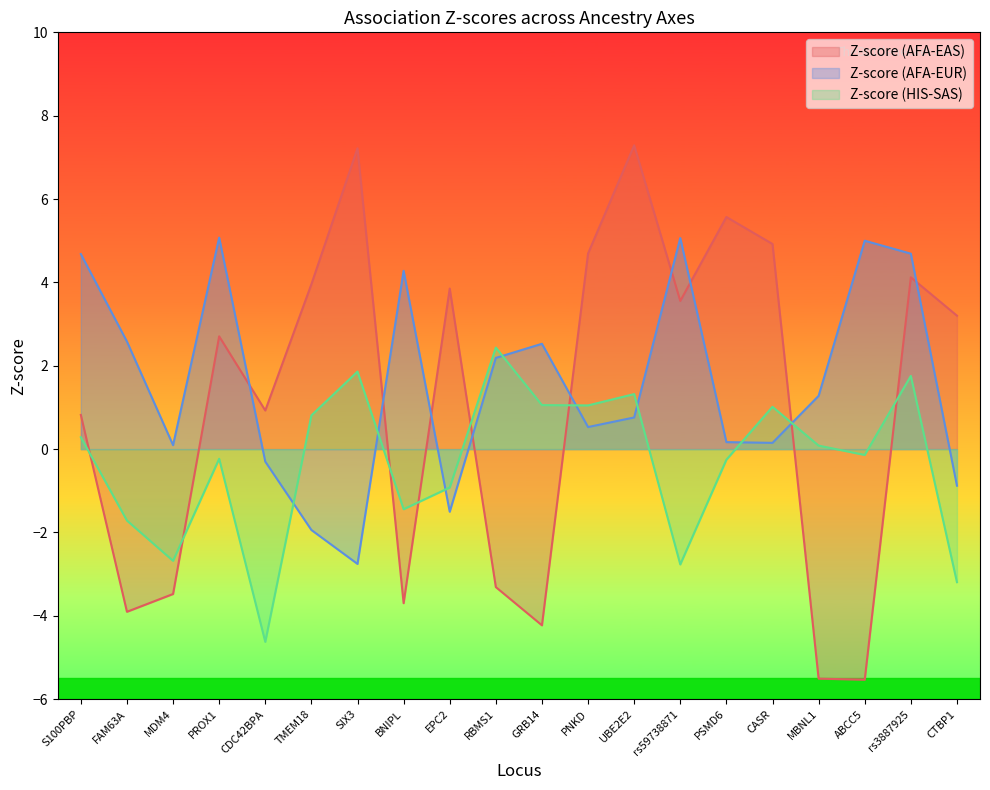

What is the total value across all series at CDC42BPA?

-4.0